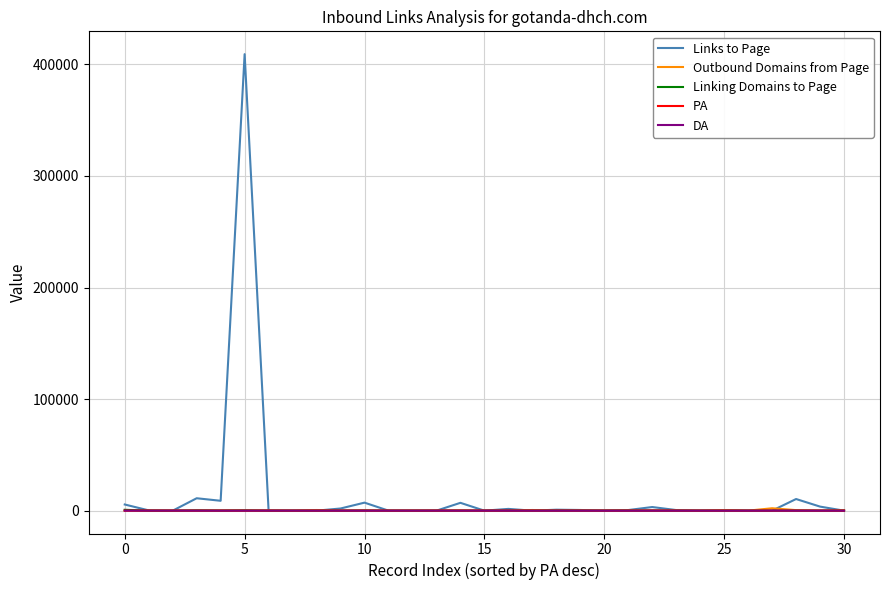

What is the greatest value displayed?

409166